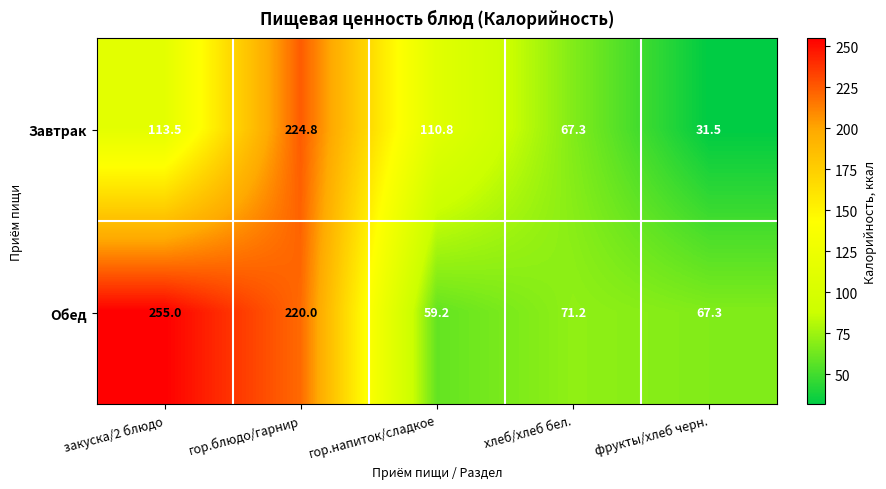

At which label does Завтрак reach its peak?

гор.блюдо/гарнир